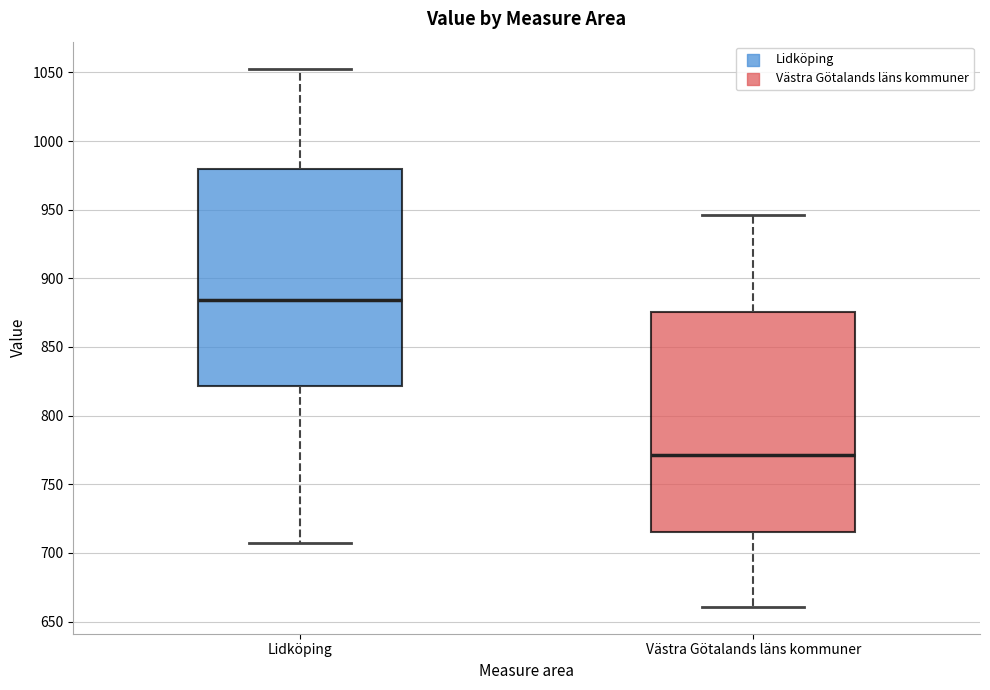

Reading left to right, transcribe this box plot: for each box, give where its median line is, the range the box spans, and where its two whiskers end, as read against the y-axis. The values are not printed on the chart, so give them approximately, as read against the axis.

Lidköping: median 885, box 820 to 980, whiskers 705 to 1055
Västra Götalands läns kommuner: median 770, box 715 to 875, whiskers 660 to 945